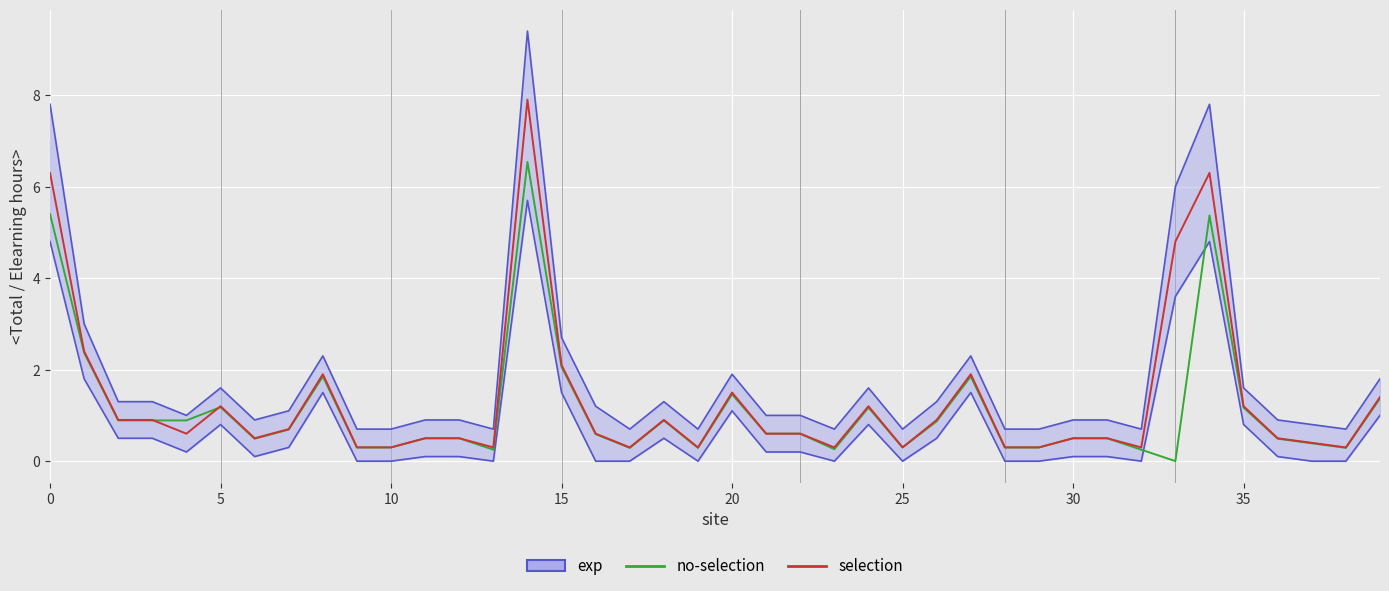

True or false: no-selection has a value of 0.2 at 32.

True